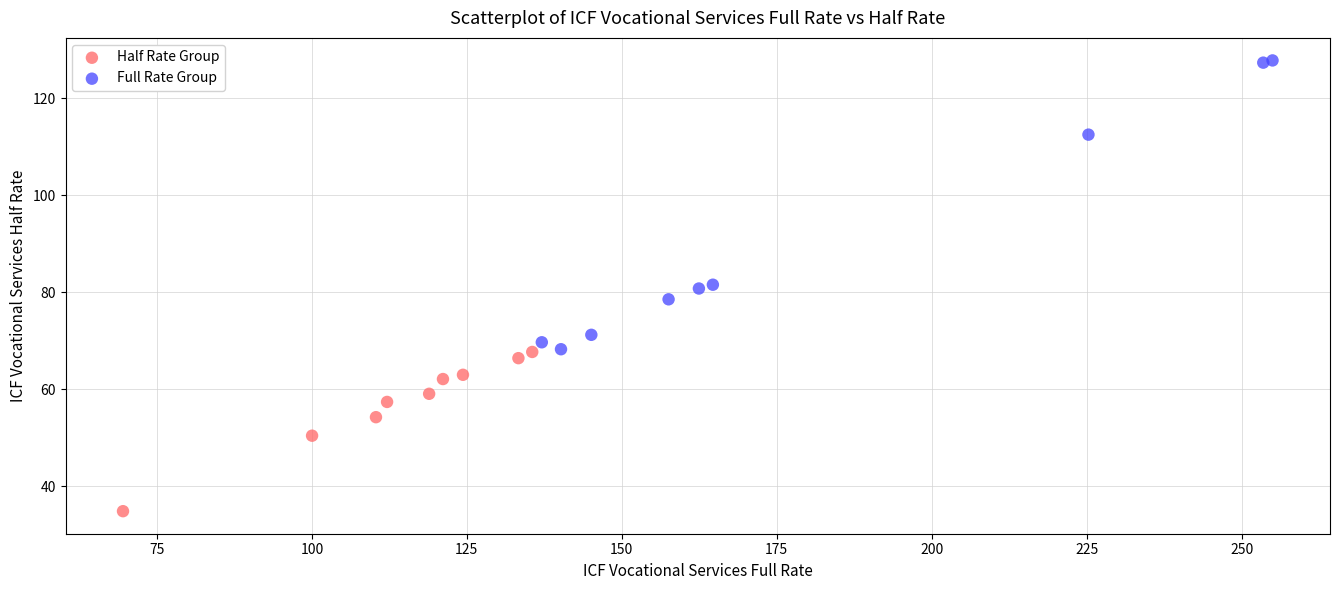

Which series reaches the minimum Y coordinate?

Half Rate Group